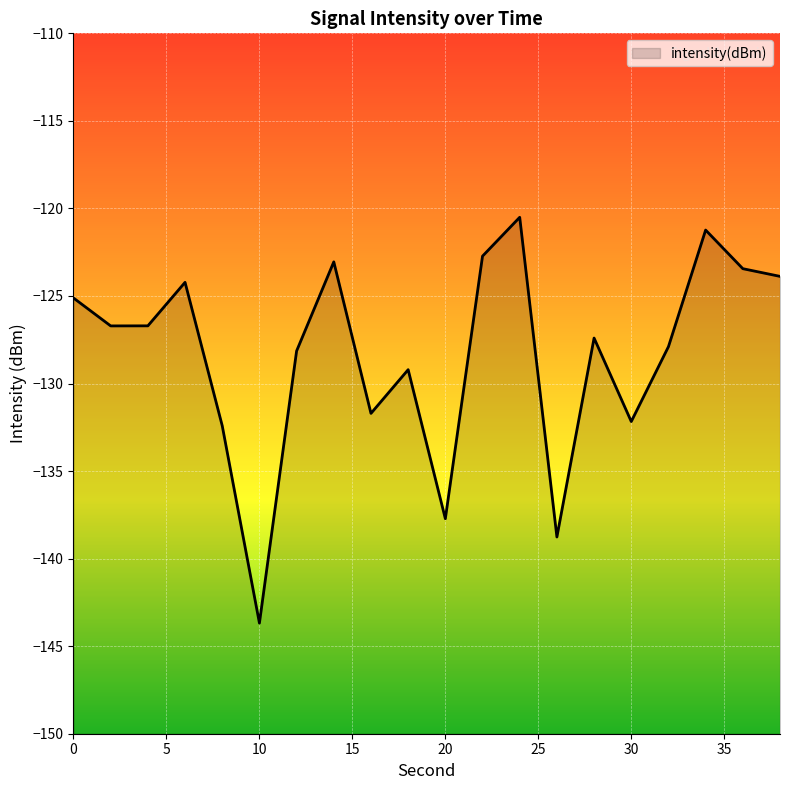

How many interior local valleys (lower than both neighbors) does the data have?

6